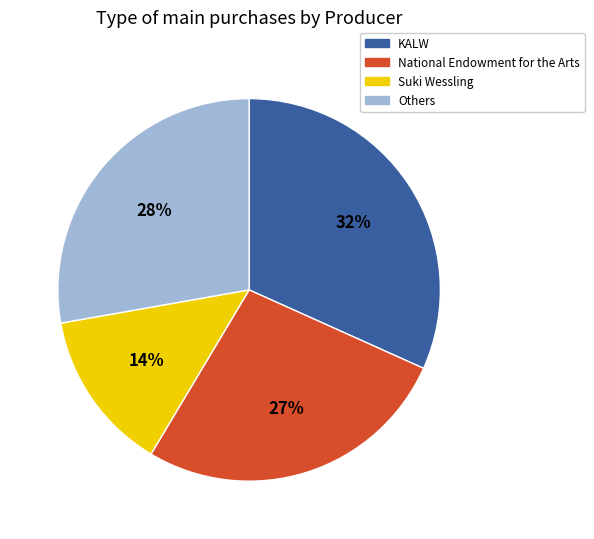

Is it true that National Endowment for the Arts is 27% of the pie?

True